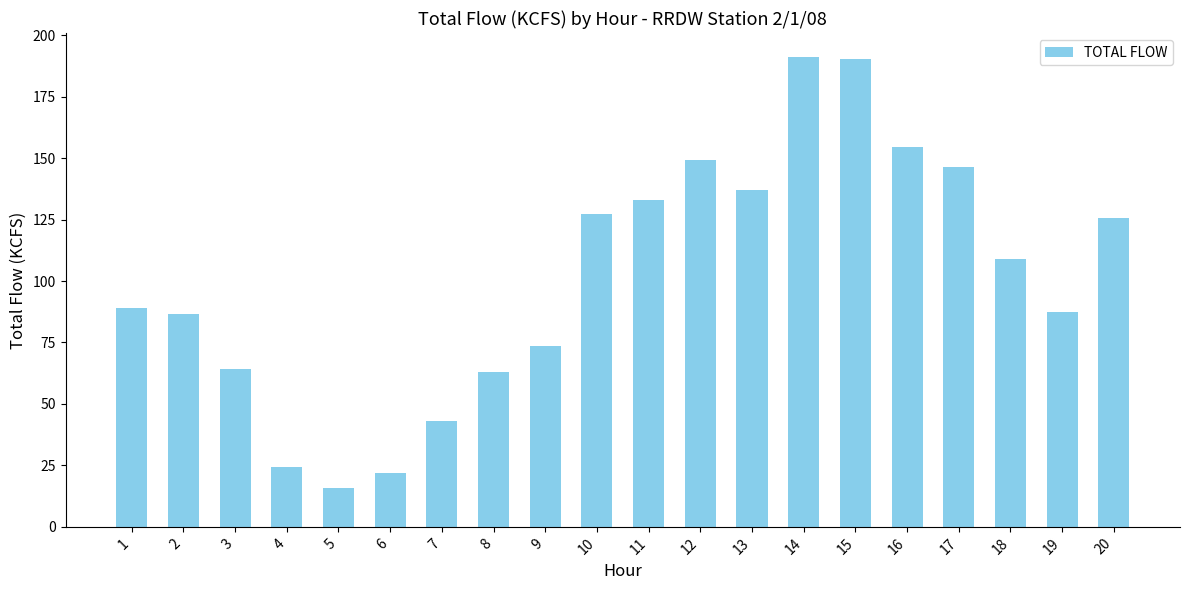

How many data points are less than 109?

10